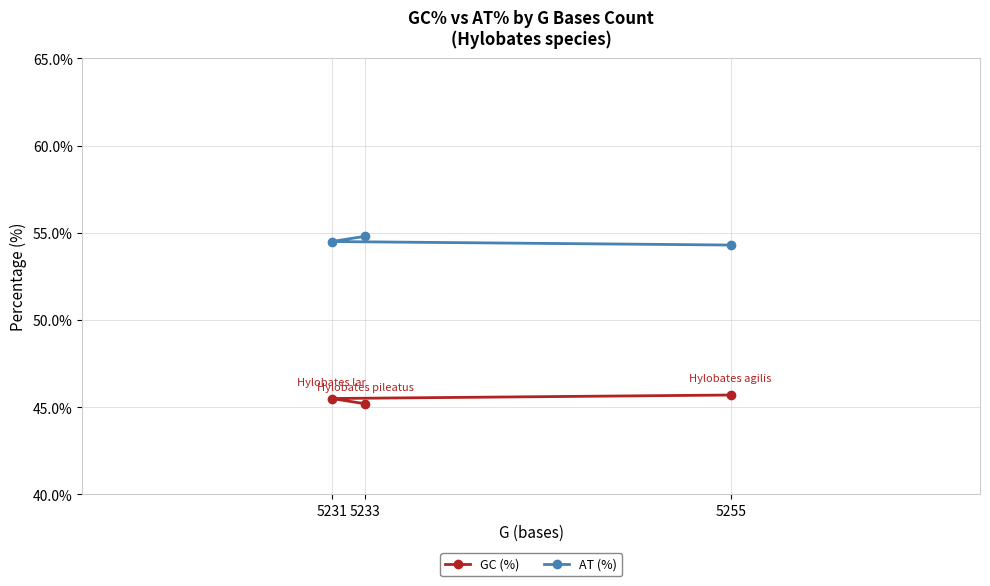

Reading left to right, what are all the values shown in this chart?

GC (%): 5231=45.5	5233=45.2	5255=45.7
AT (%): 5231=54.5	5233=54.8	5255=54.3